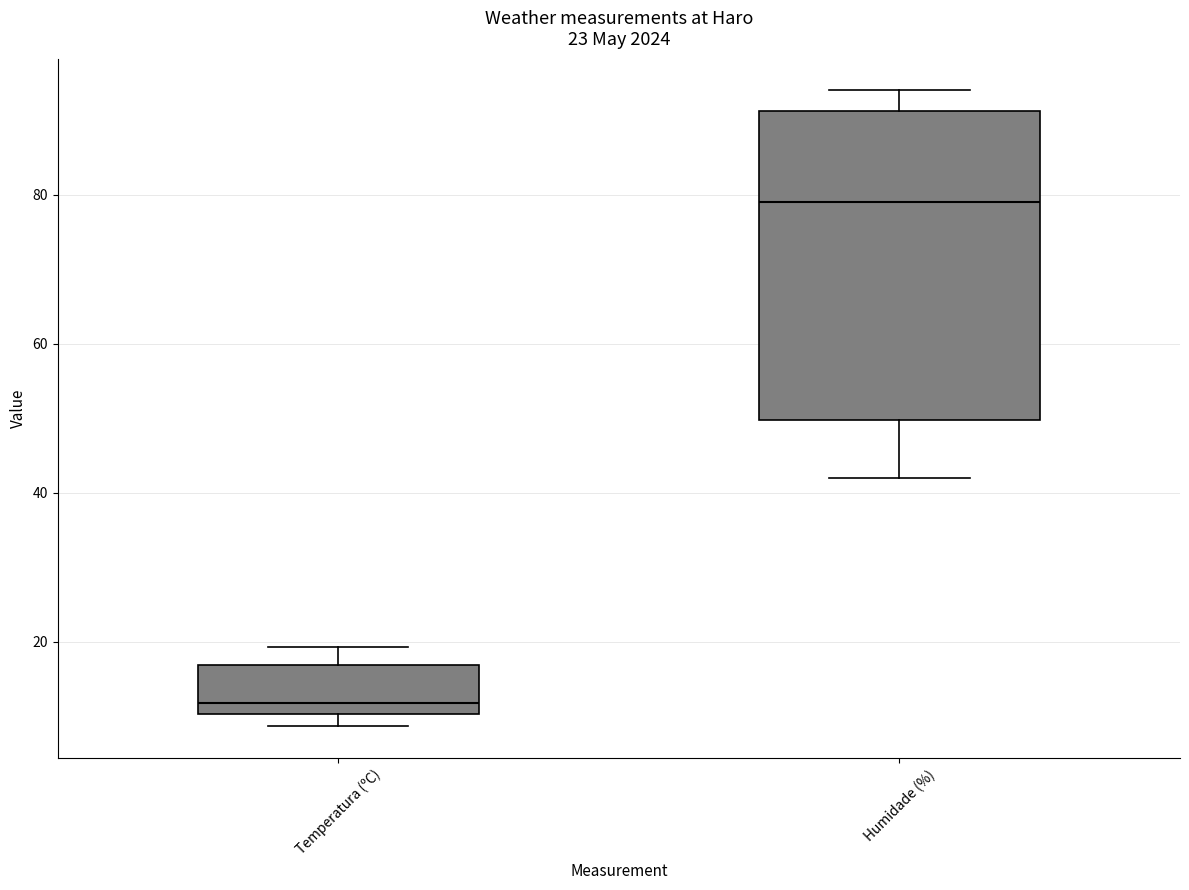

Which box has the highest median line?

Humidade (%)